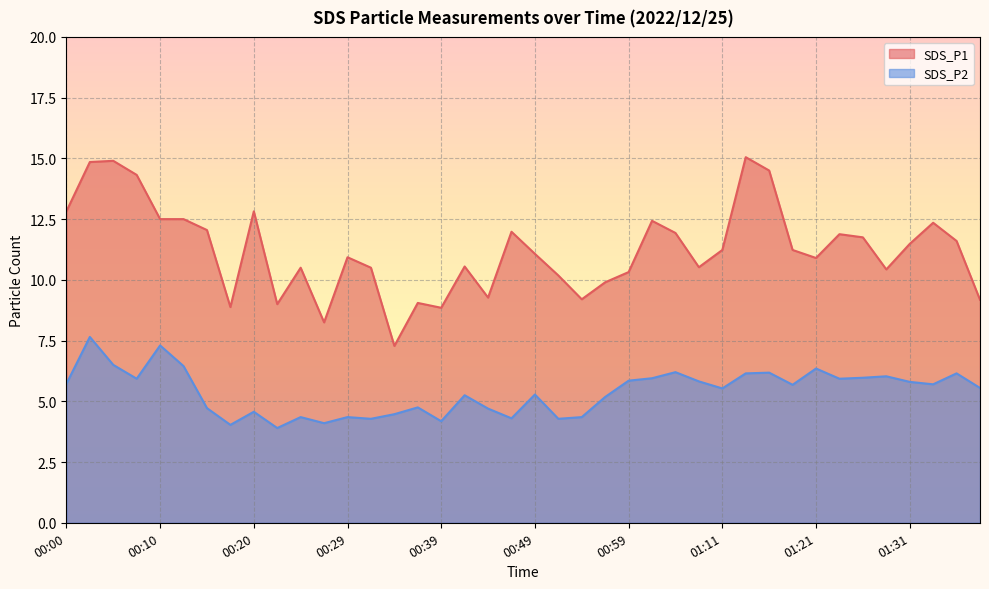

What is the spread (max minus min) of values at 01:31?

5.7